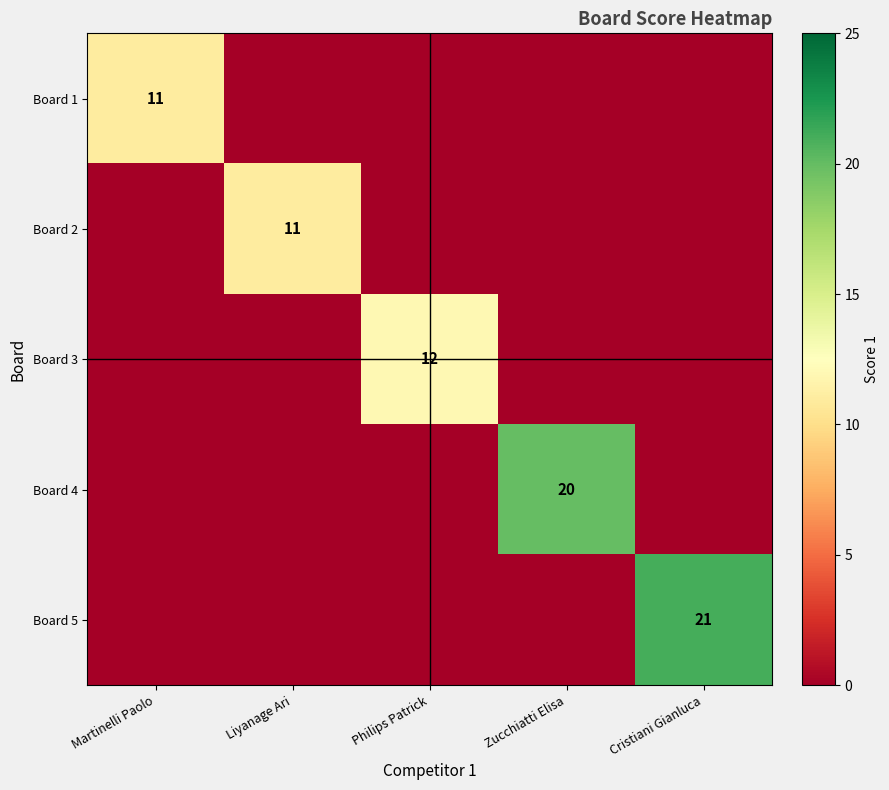

Which label corresponds to the smallest value in the chart?

Liyanage Ari